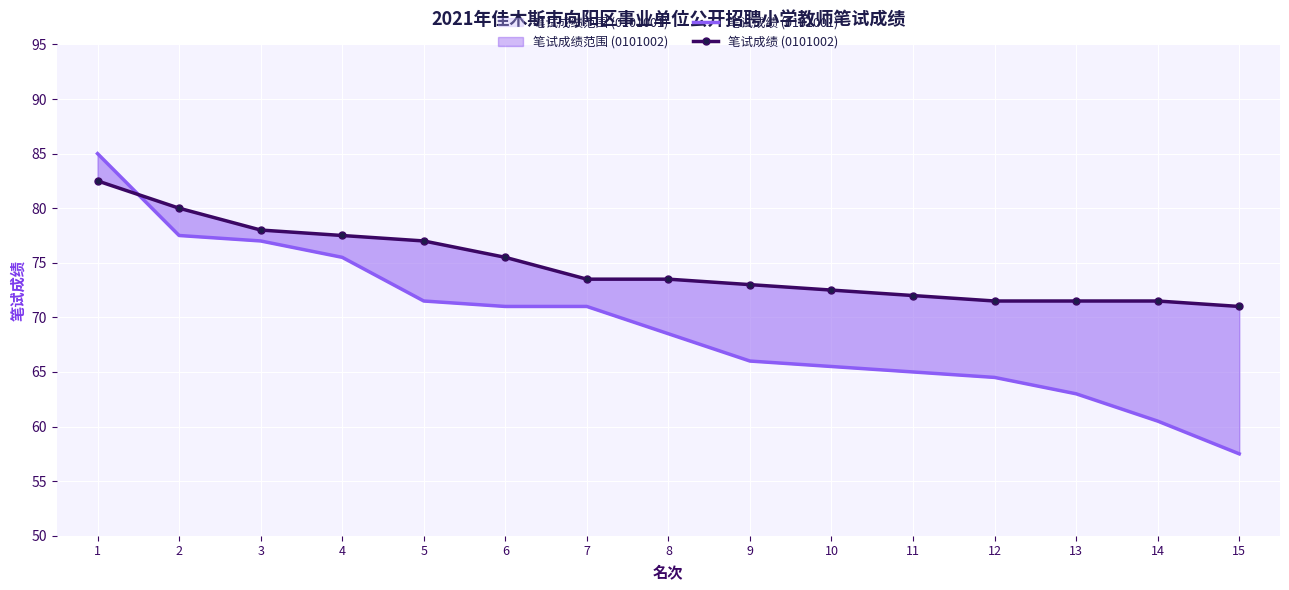

Is the value of 笔试成绩 (0101001) at 2 greater than the value of 笔试成绩 (0101002) at 1?

No